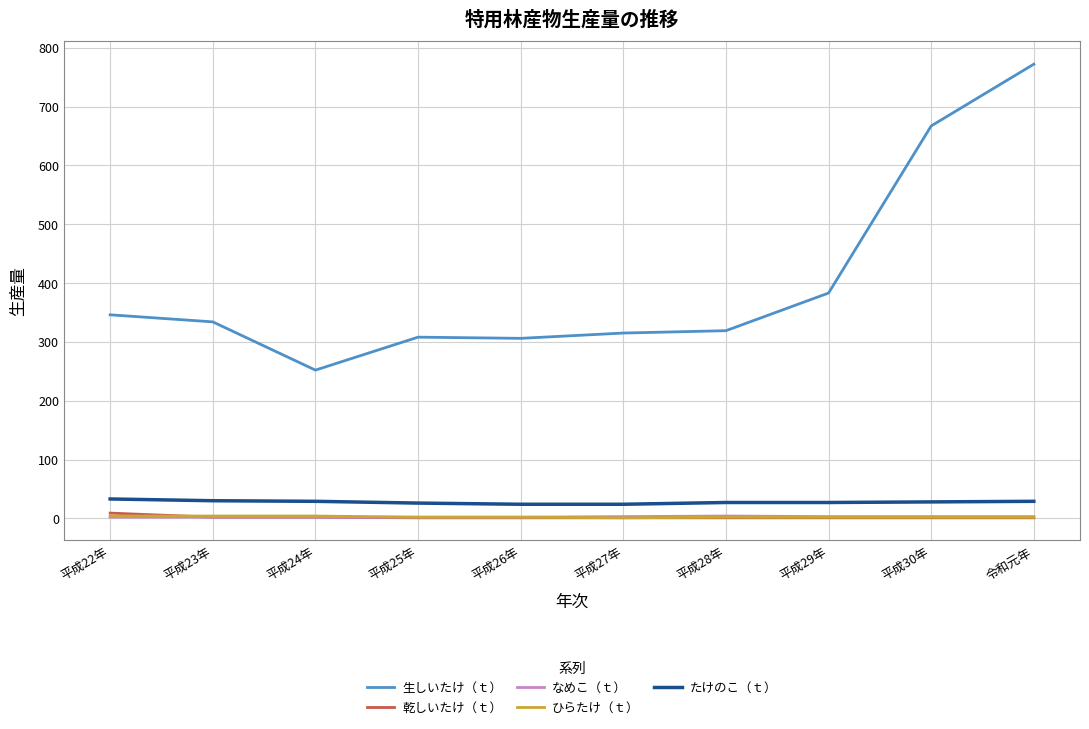

At which category is the sum across all series the highest?

令和元年